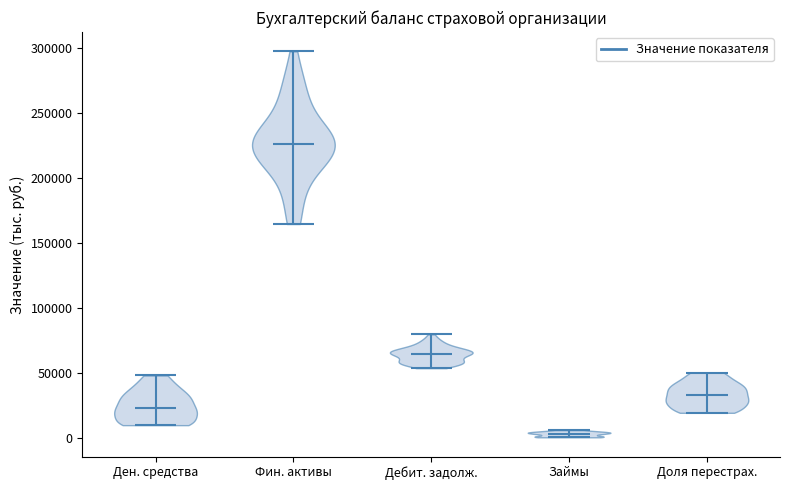

Reading left to right, read every violin against the y-axis: where its median line is, and the lowest and highest points it reaches. The values are not printed on the chart, so give them approximately, as read against the axis.

Ден. средства: median line 25000, lowest point 10000, highest point 50000
Фин. активы: median line 225000, lowest point 165000, highest point 300000
Дебит. задолж.: median line 65000, lowest point 55000, highest point 80000
Займы: median line 5000, lowest point 0, highest point 5000
Доля перестрах.: median line 35000, lowest point 20000, highest point 50000